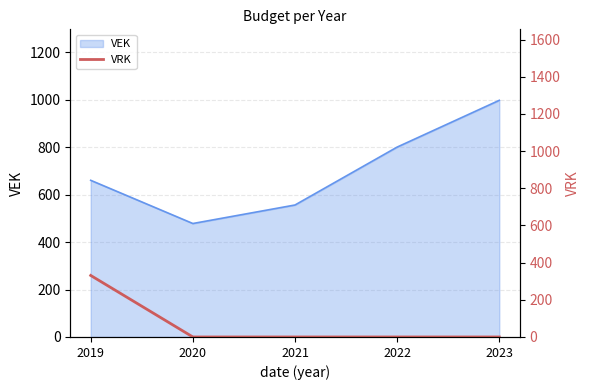

Rank the categories by VEK value from lowest to highest.

2020, 2021, 2019, 2022, 2023